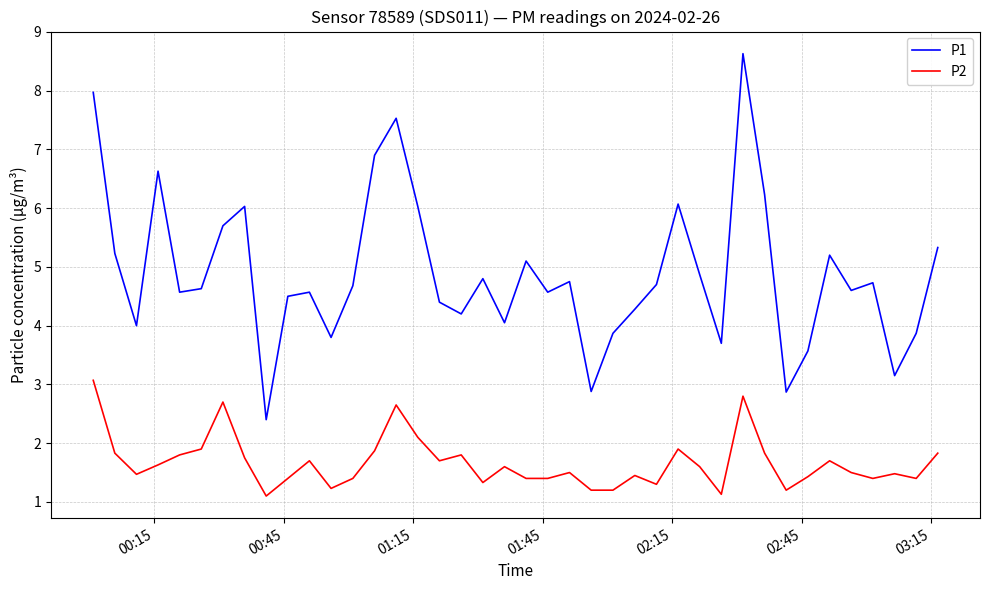

Which series has the largest range (max minus min)?

P1